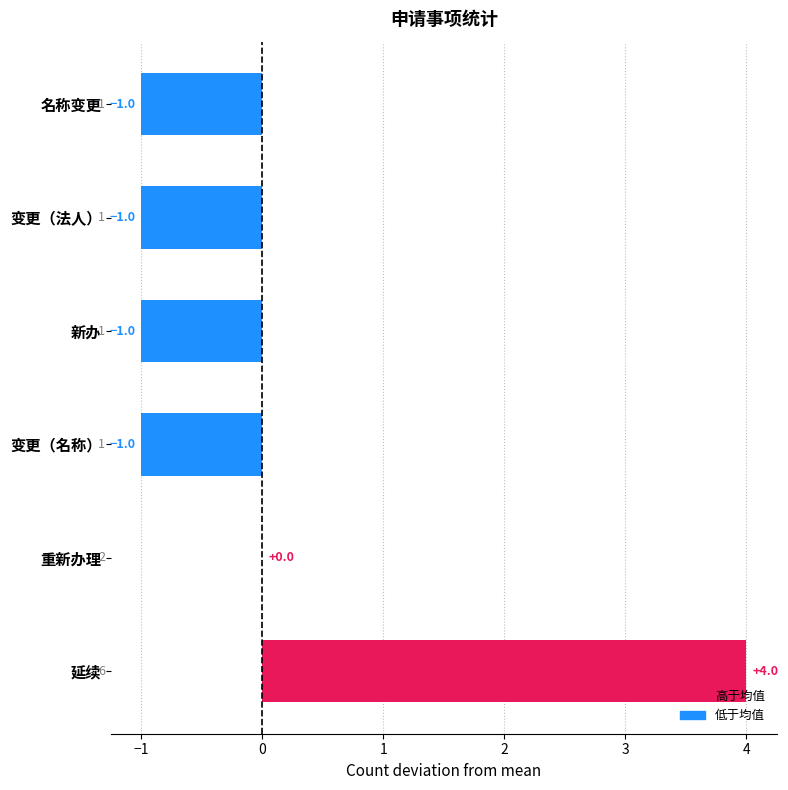

True or false: the data shows 0 at 重新办理.

True